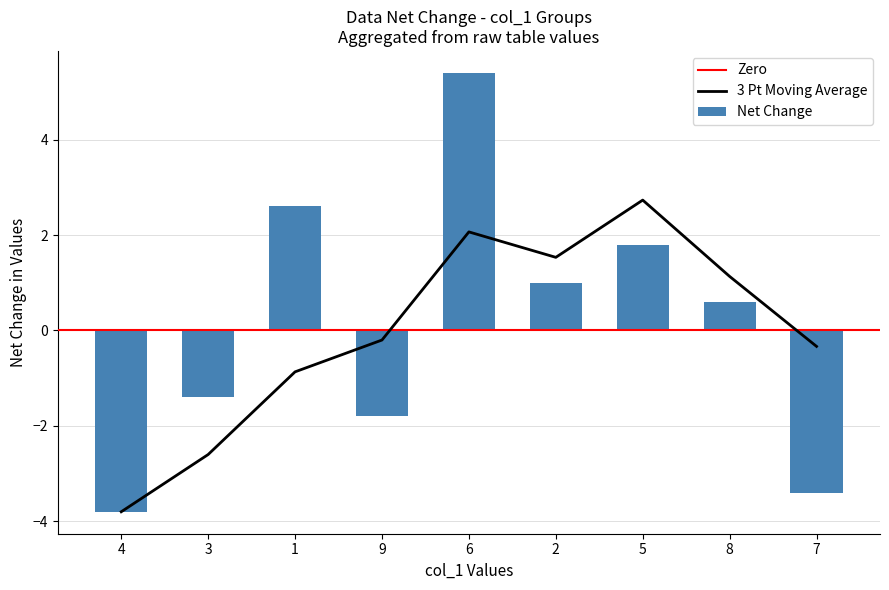

What is the sum of the Net Change values at 5 and 8?

2.4